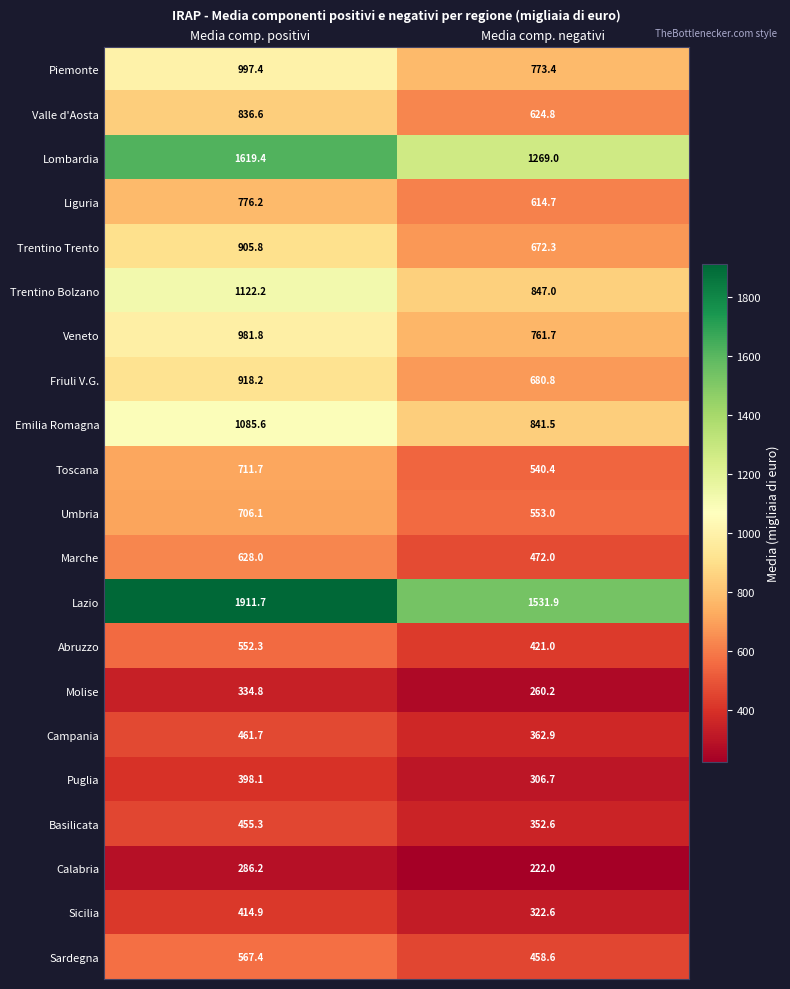

Which series has the largest range (max minus min)?

Lazio